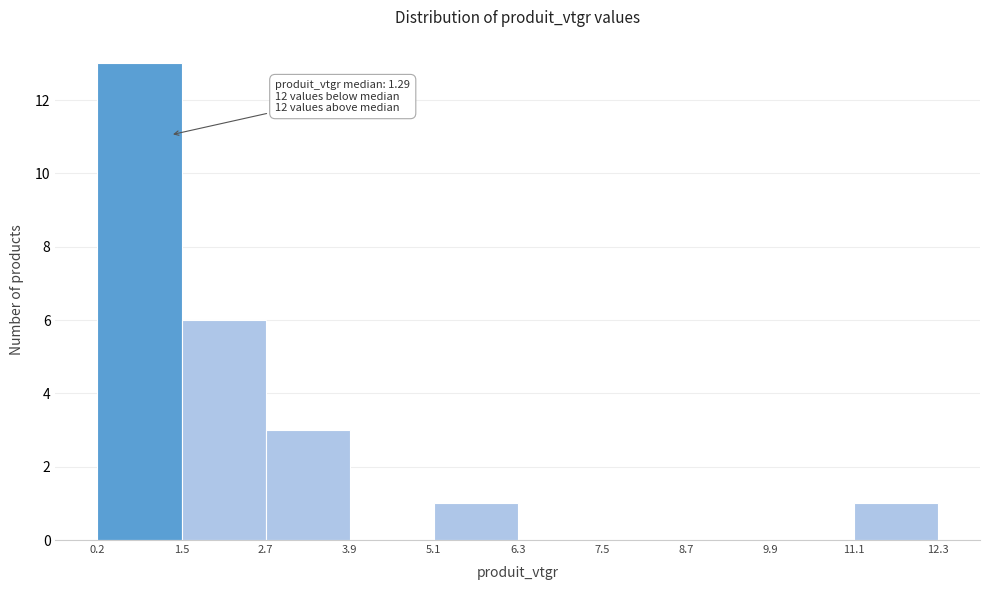

Over which range of the x-axis is the bar tallest?

0.2 to 1.5